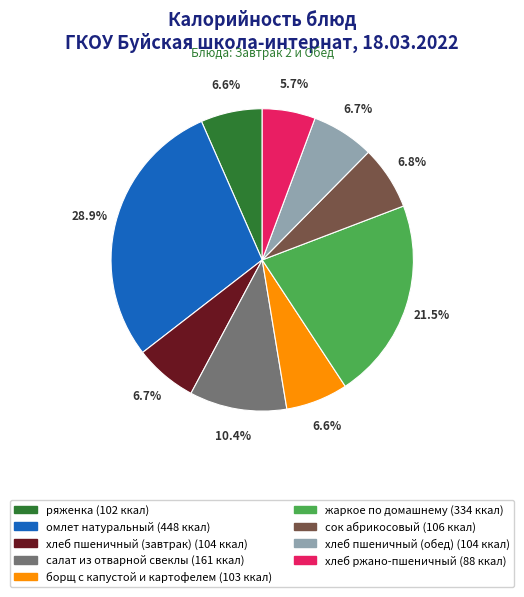

What percentage do борщ с капустой и картофелем and хлеб ржано-пшеничный together represent?

12.3%